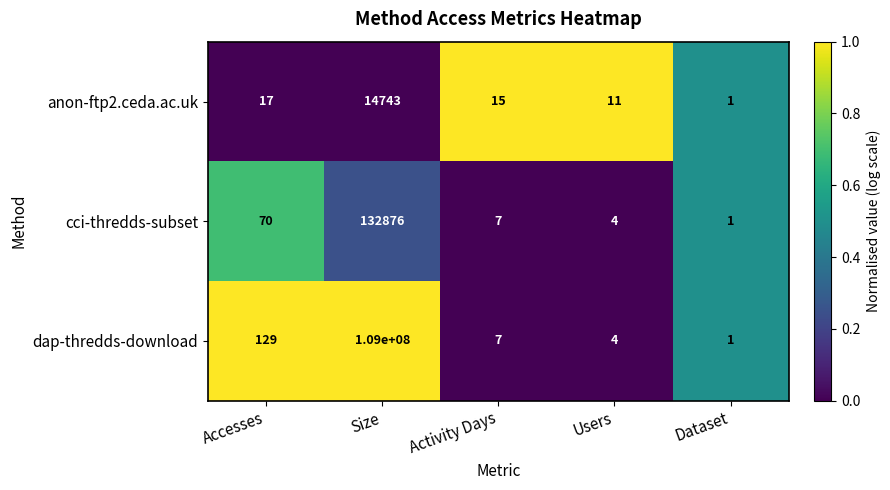

The value of anon-ftp2.ceda.ac.uk at Size is 25677. True or false?

False